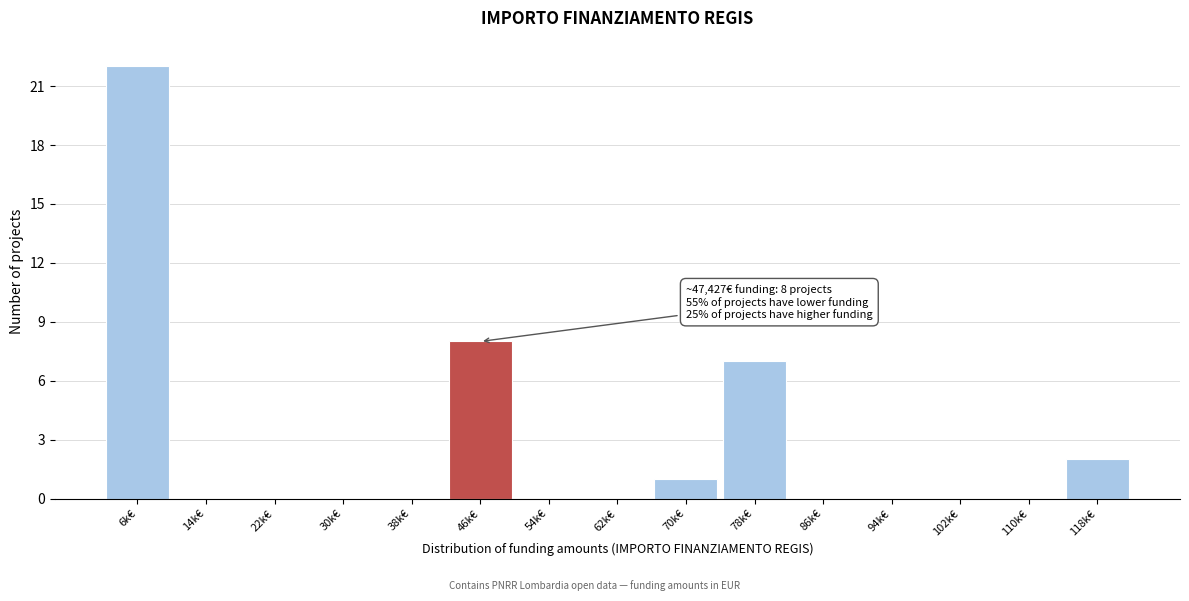

Reading left to right, transcribe all the data shown in this chart.

6k€=22	14k€=0	22k€=0	30k€=0	38k€=0	46k€=8	54k€=0	62k€=0	70k€=1	78k€=7	86k€=0	94k€=0	102k€=0	110k€=0	118k€=2